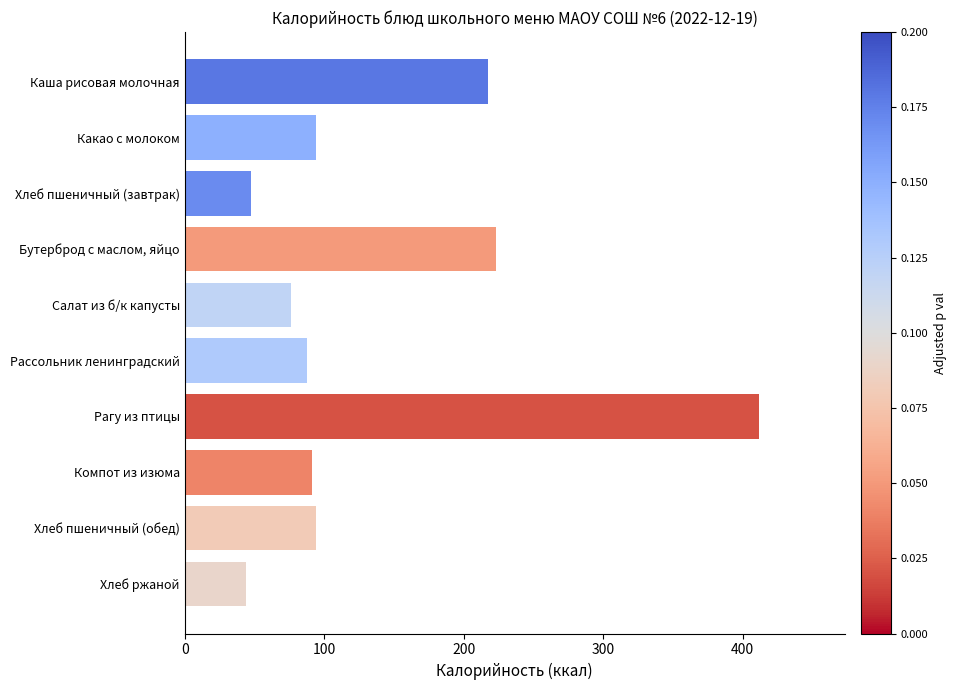

Where is the data nearest to the value 227?

Бутерброд с маслом, яйцо